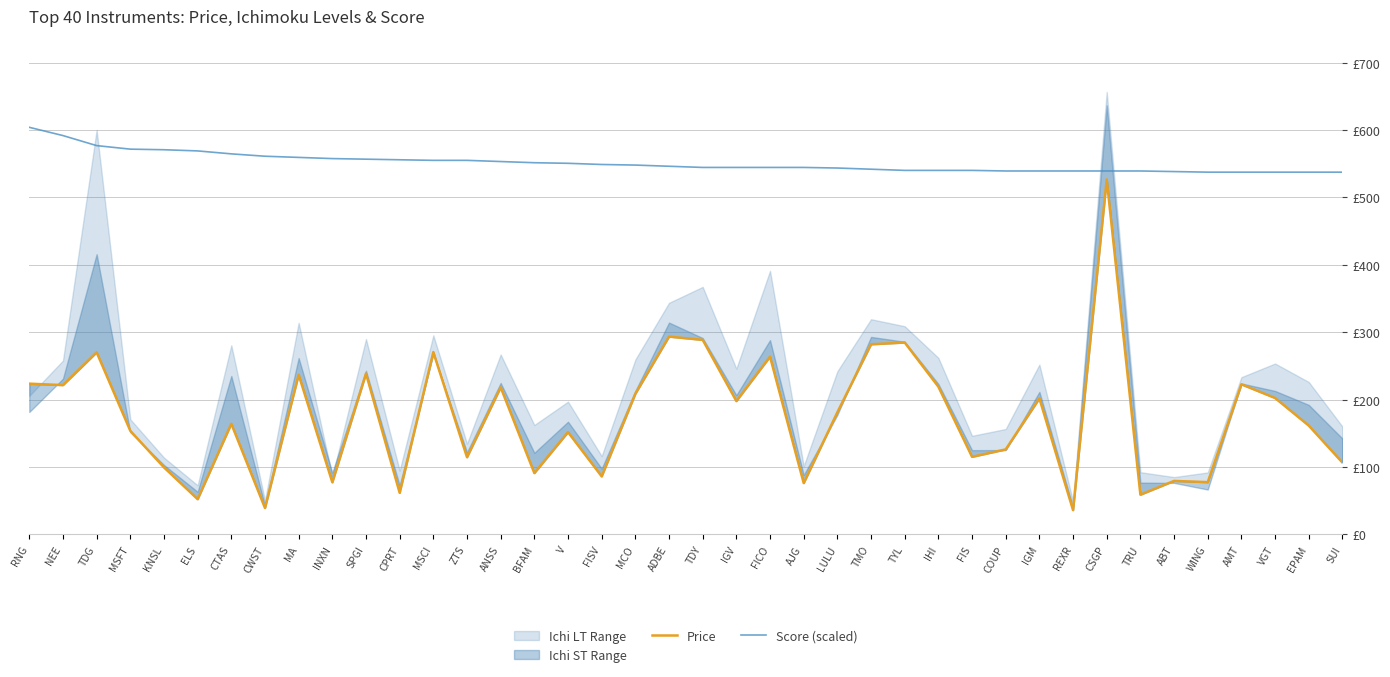

True or false: Price has more than 2 points higher than both neighbors.

True